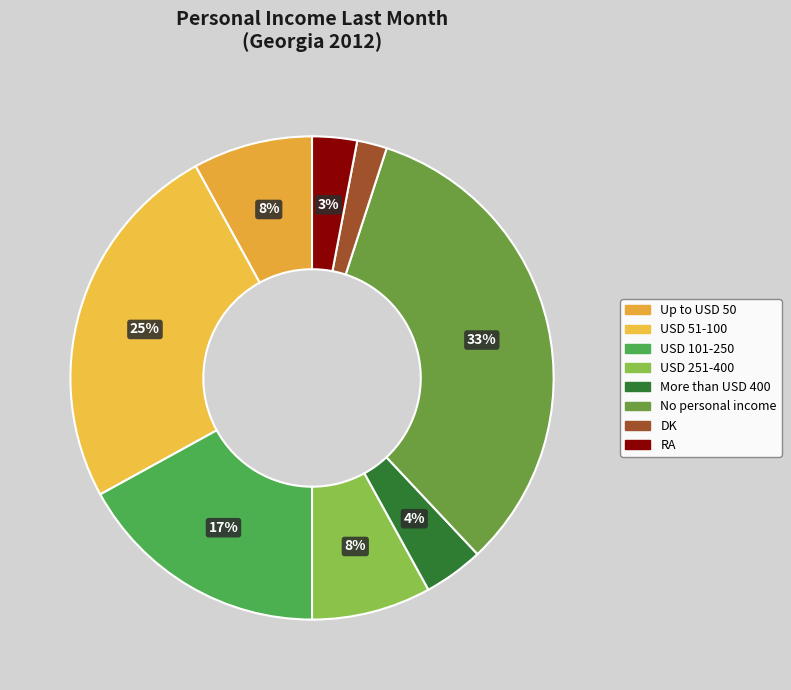

Approximately how many times larger is the value at Up to USD 50 compared to USD 251-400?

1.0